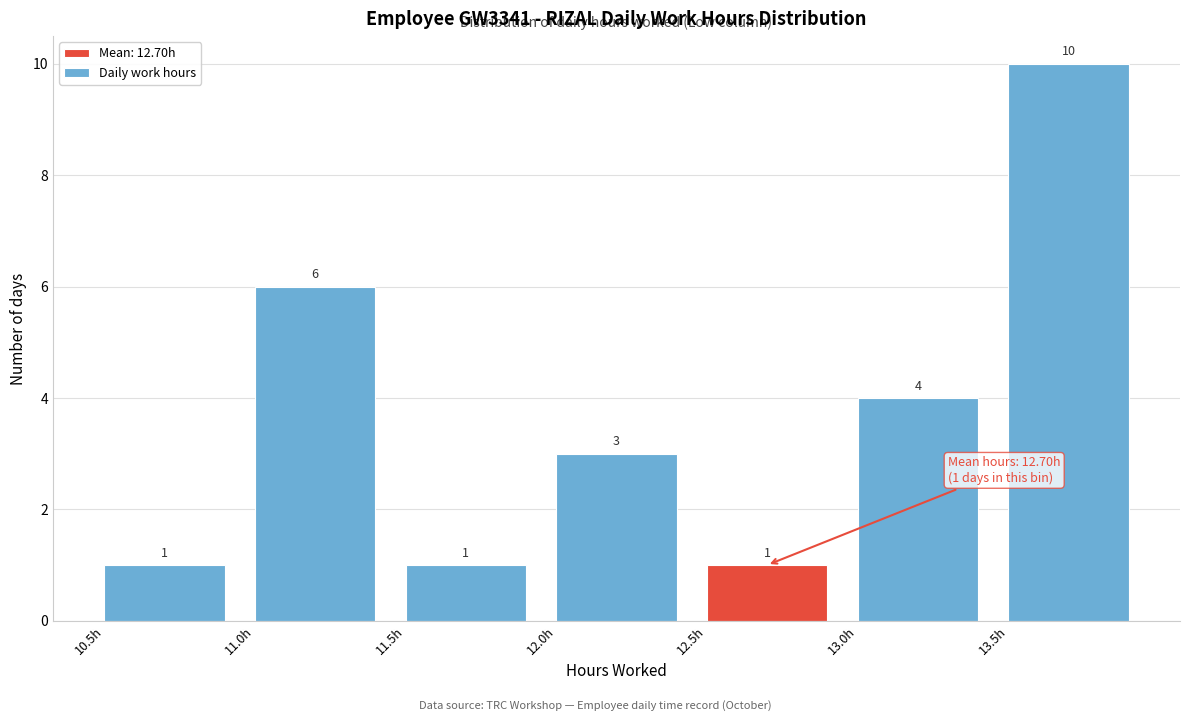

Over which range of the x-axis is the bar tallest?

13.5 to 14.0